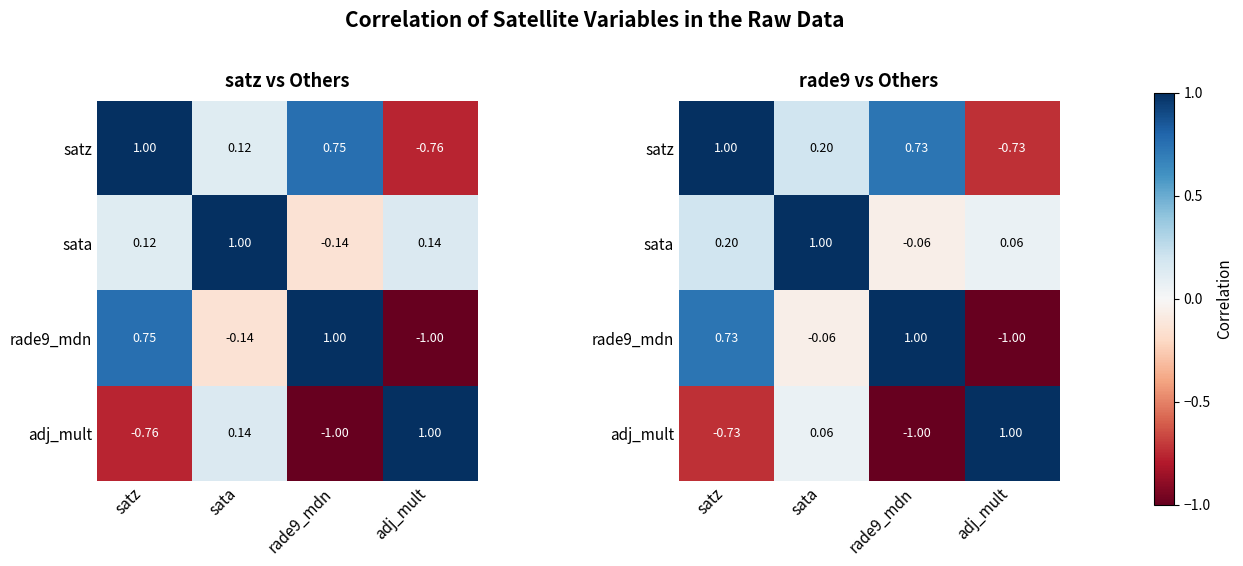

Which category has the lowest value in the adj_mult series?

rade9_mdn